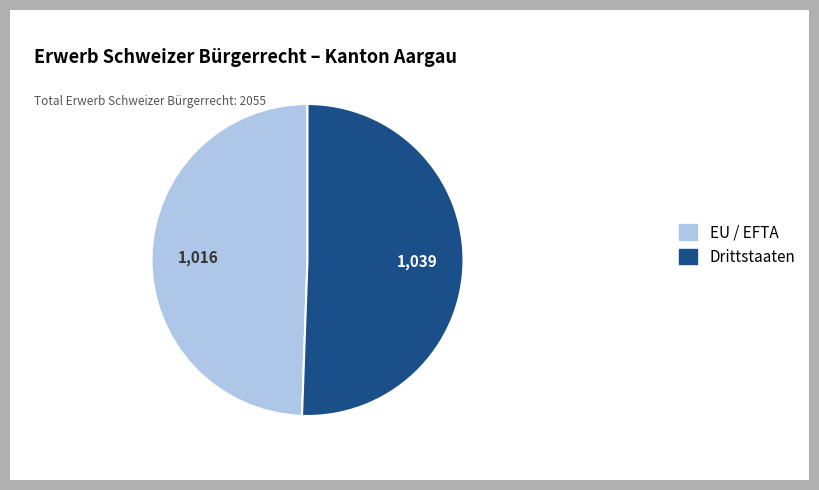

Count the number of slices in the pie.

2